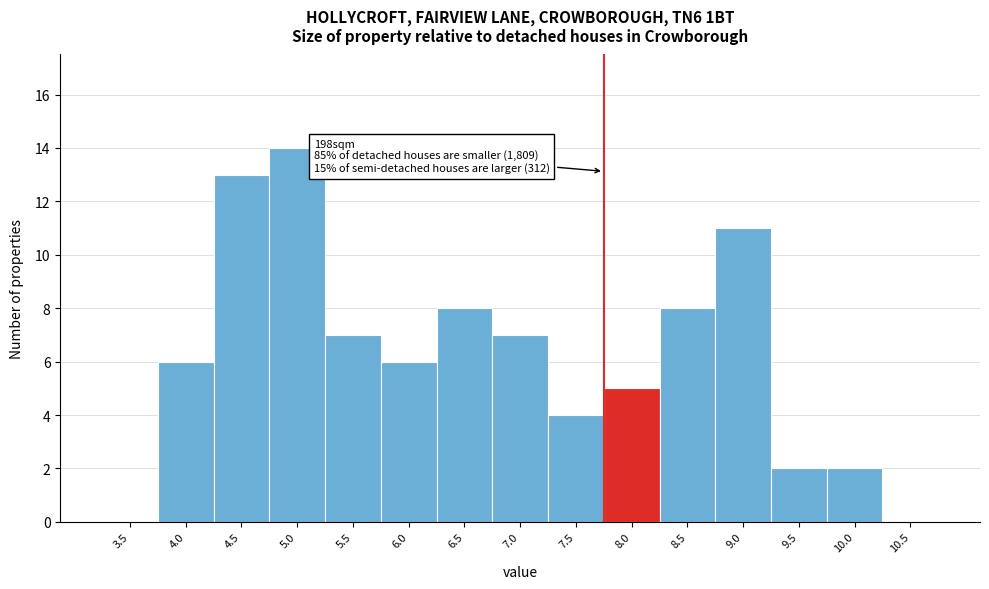

Reading right to left, extract all data points from this chart.

10.5=0	10.0=2	9.5=2	9.0=11	8.5=8	8.0=5	7.5=4	7.0=7	6.5=8	6.0=6	5.5=7	5.0=14	4.5=13	4.0=6	3.5=0